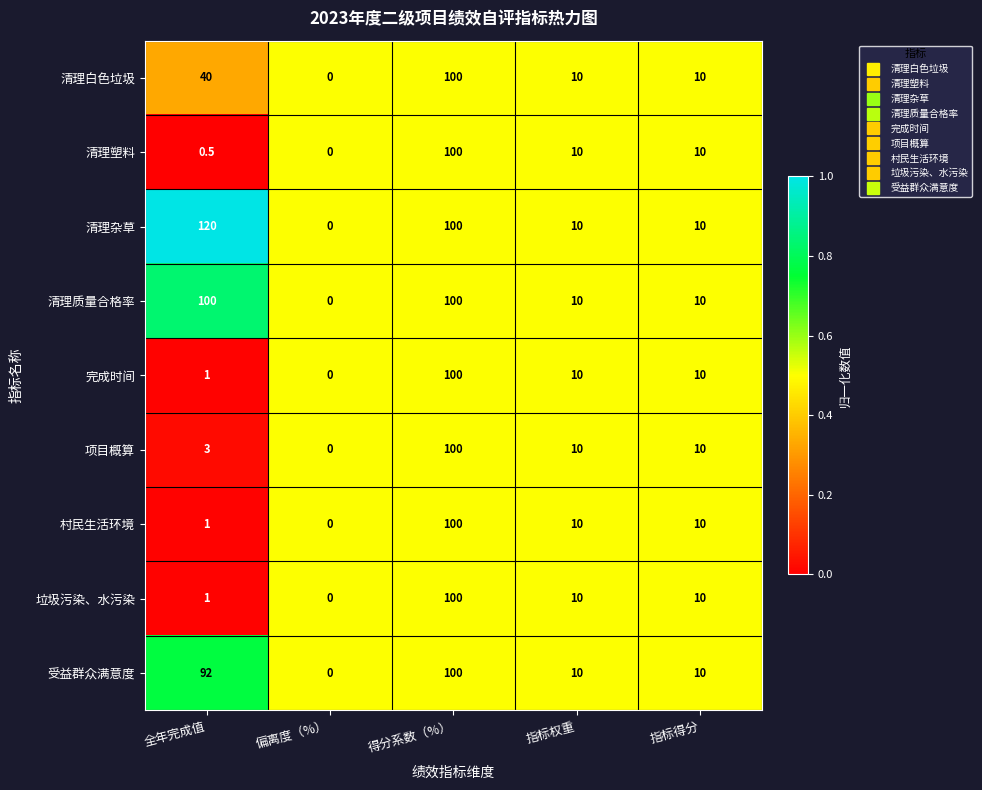

Which label corresponds to the smallest value in the chart?

偏离度（%）